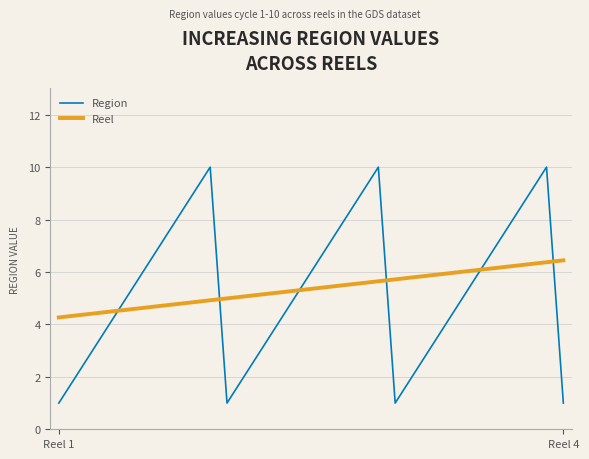

What is the minimum value for Region?

1.0